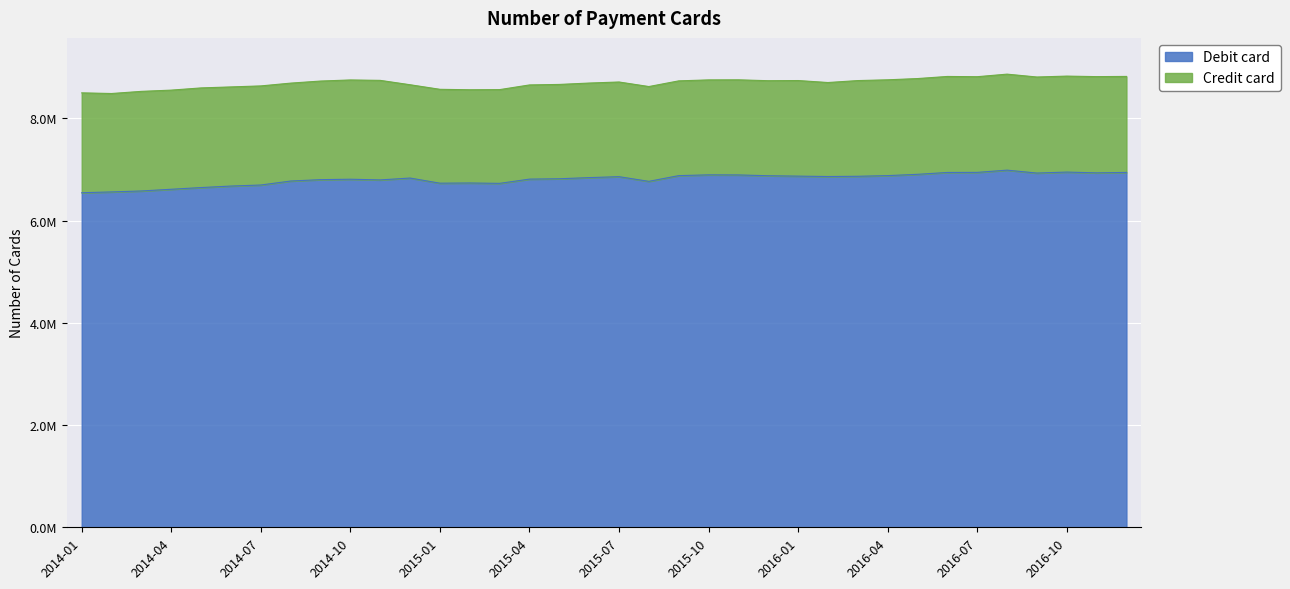

The value at 2015-06 is 3631048. True or false?

False